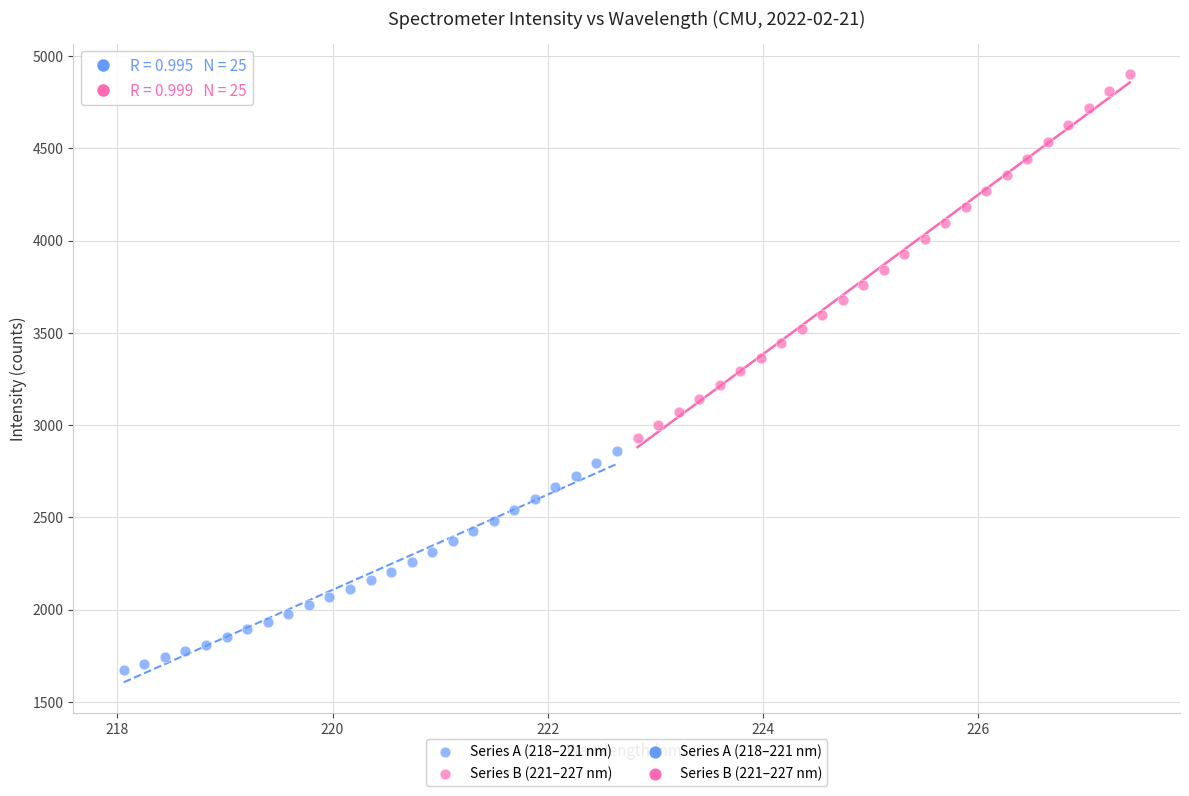

Which series reaches the minimum Y coordinate?

Series A (218–221 nm)